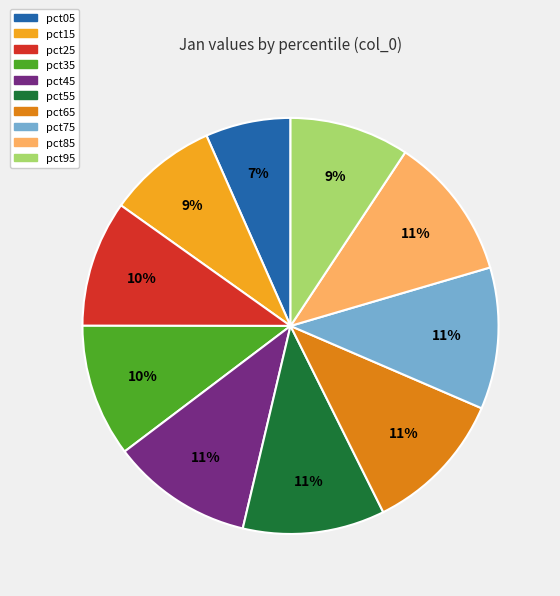

Does pct85 represent more than half of the total?

No